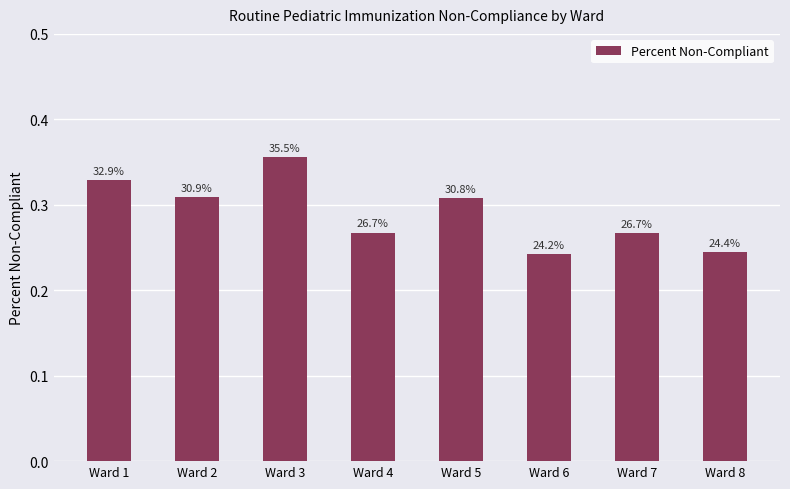

What is the maximum value shown in the chart?

0.4